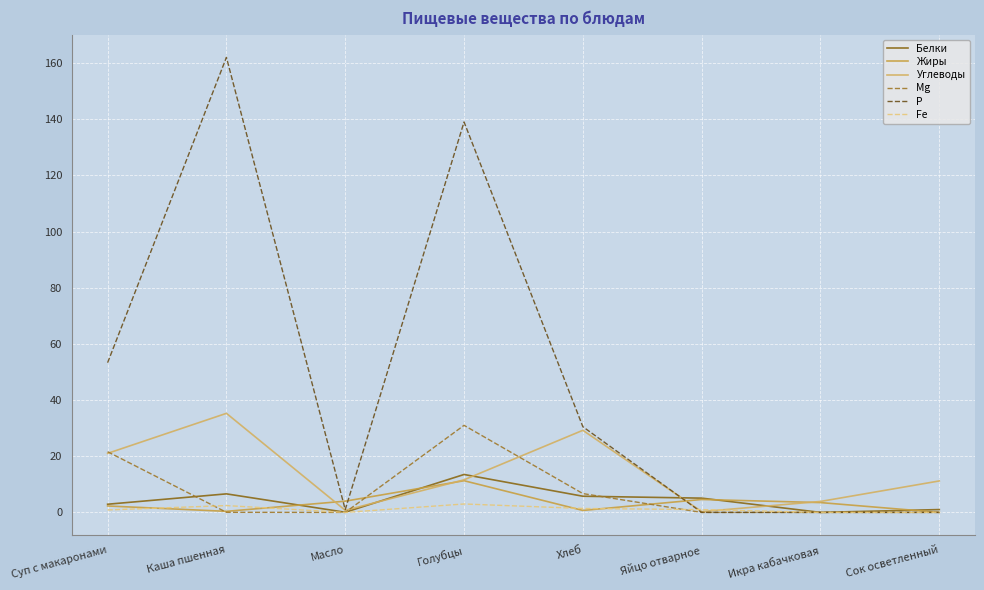

Is this an area chart (filled region under the line)?

No